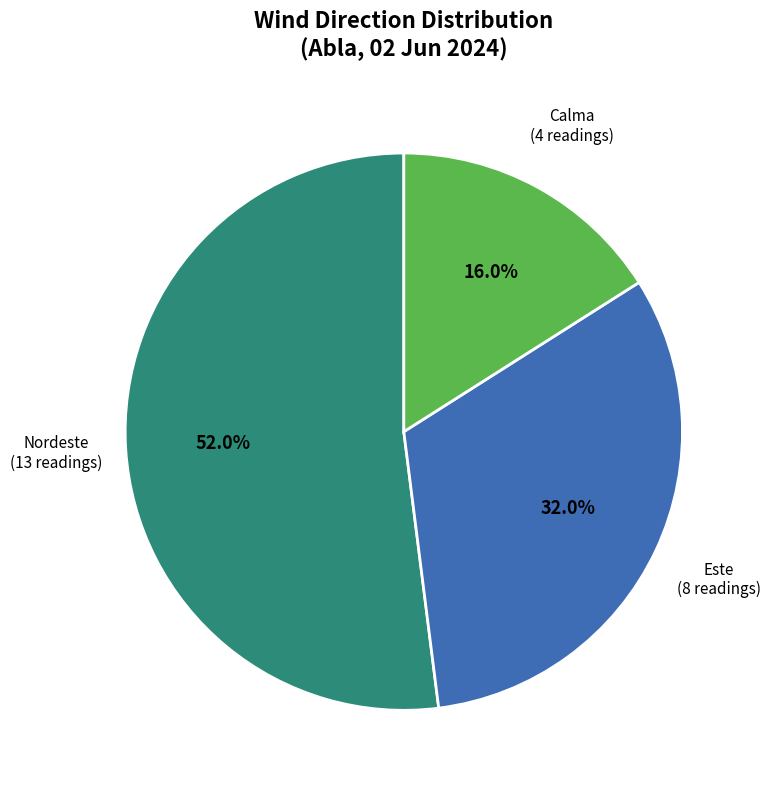

Is there any slice that represents more than half of the pie?

Yes